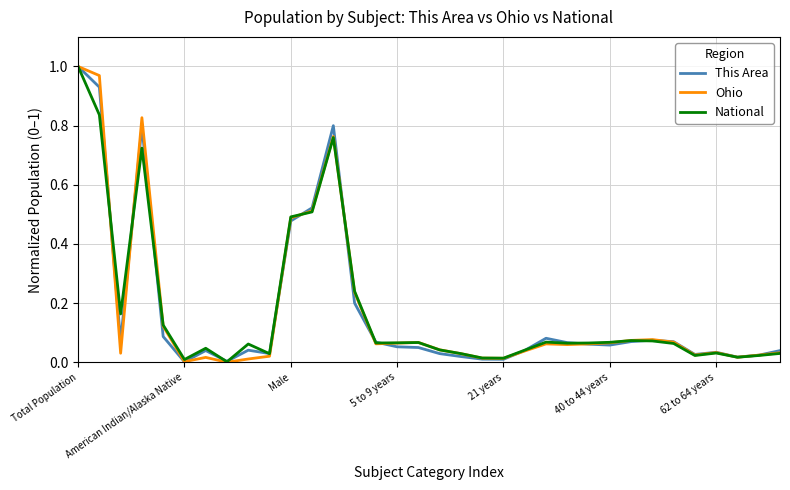

Rank the series by their average value, from highest to lowest.

National, Ohio, This Area